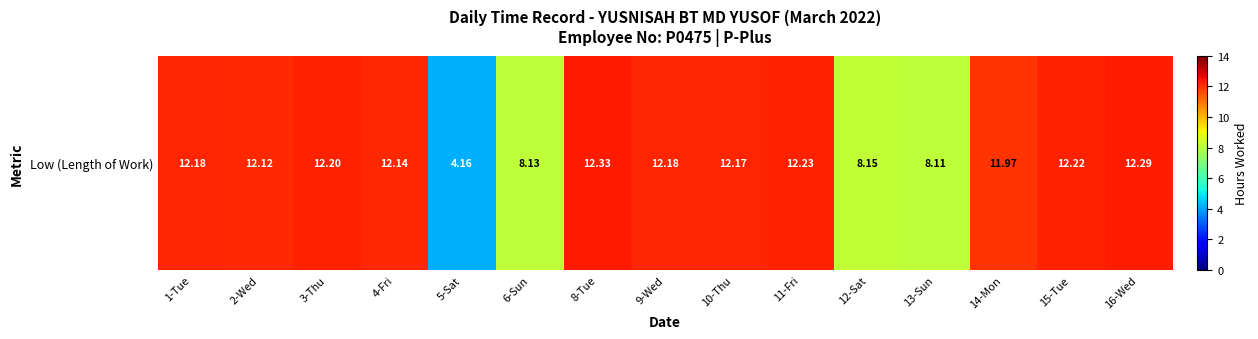

The chart shows a value of 12.0 at 14-Mon. True or false?

True